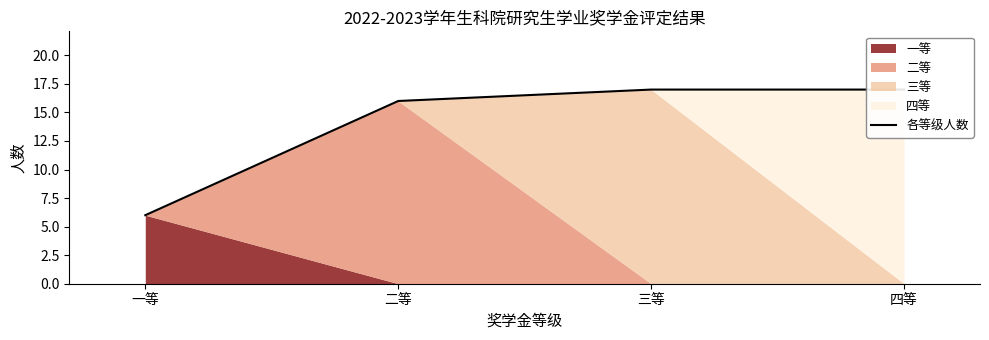

Rank the categories by value from highest to lowest.

三等, 四等, 二等, 一等